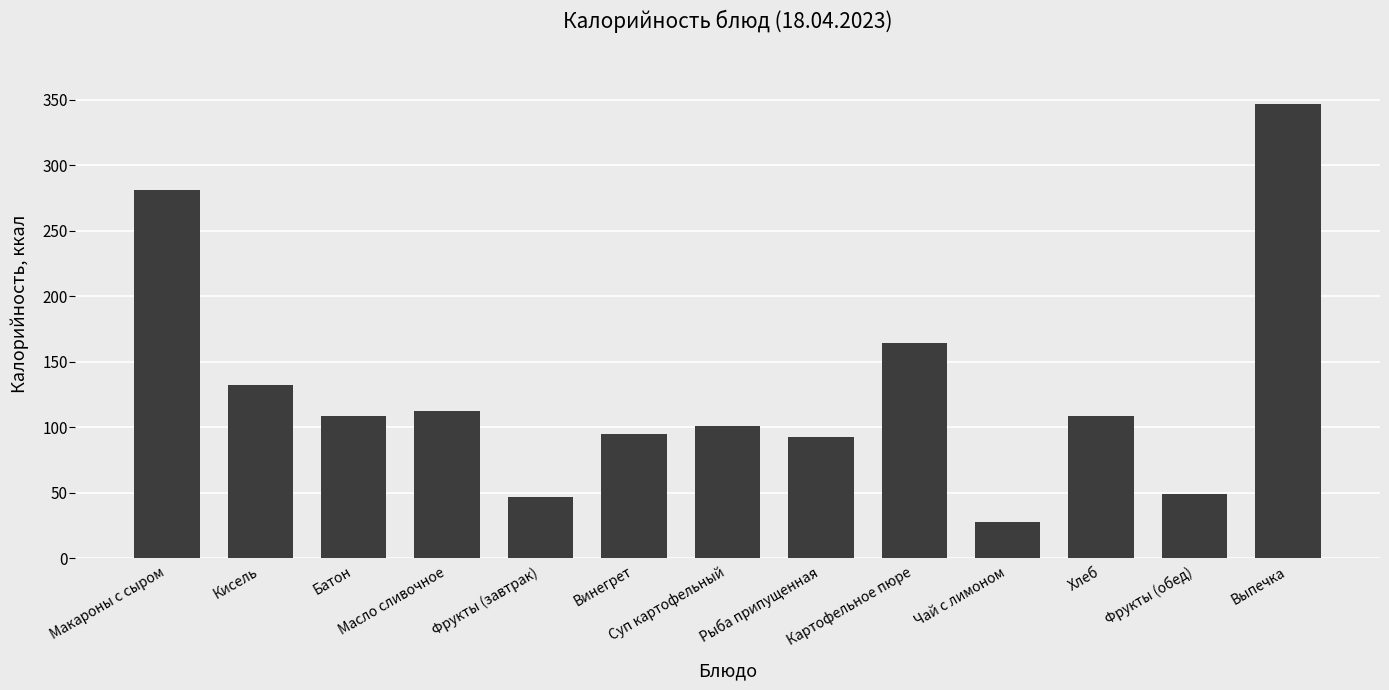

True or false: the data shows 47.0 at Фрукты (завтрак).

True